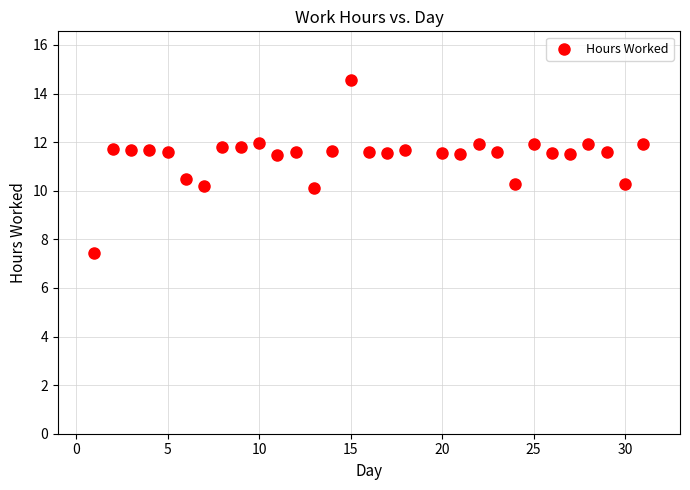

What is the range of X values (max minus min)?

30.0